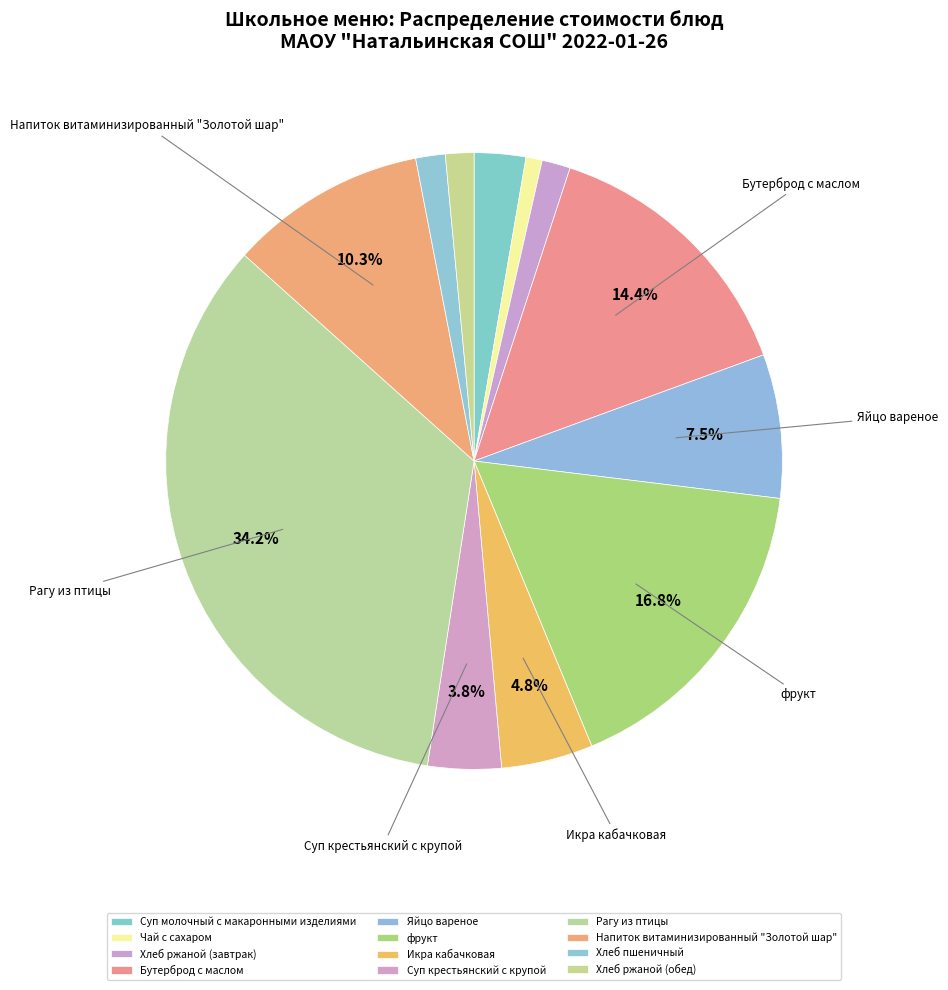

Which slice is the largest?

Рагу из птицы